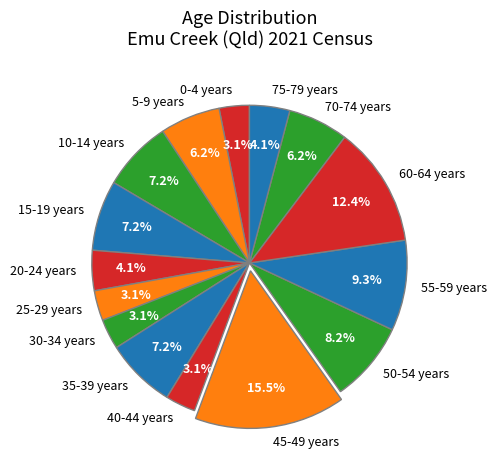

Approximately how many times larger is the value at 20-24 years compared to 30-34 years?

1.3